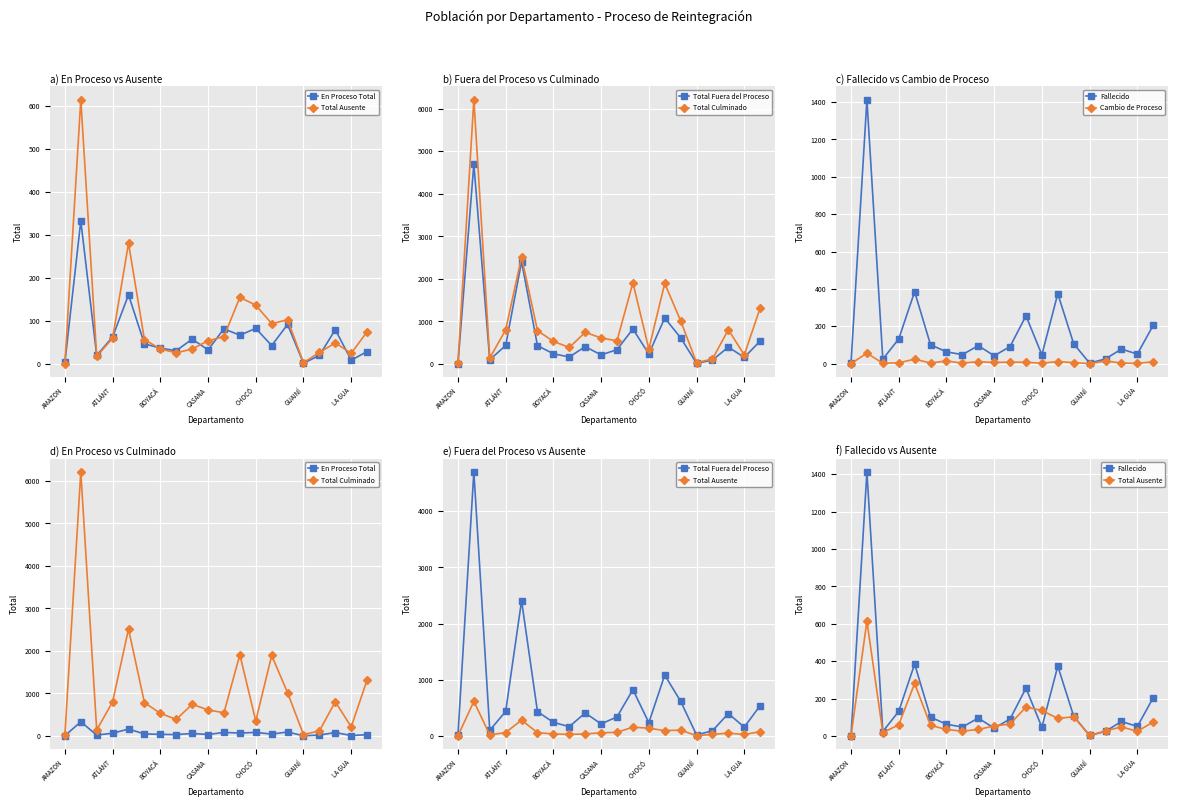

What is the value of the Total Fuera del Proceso point at the 10th from the left?

213